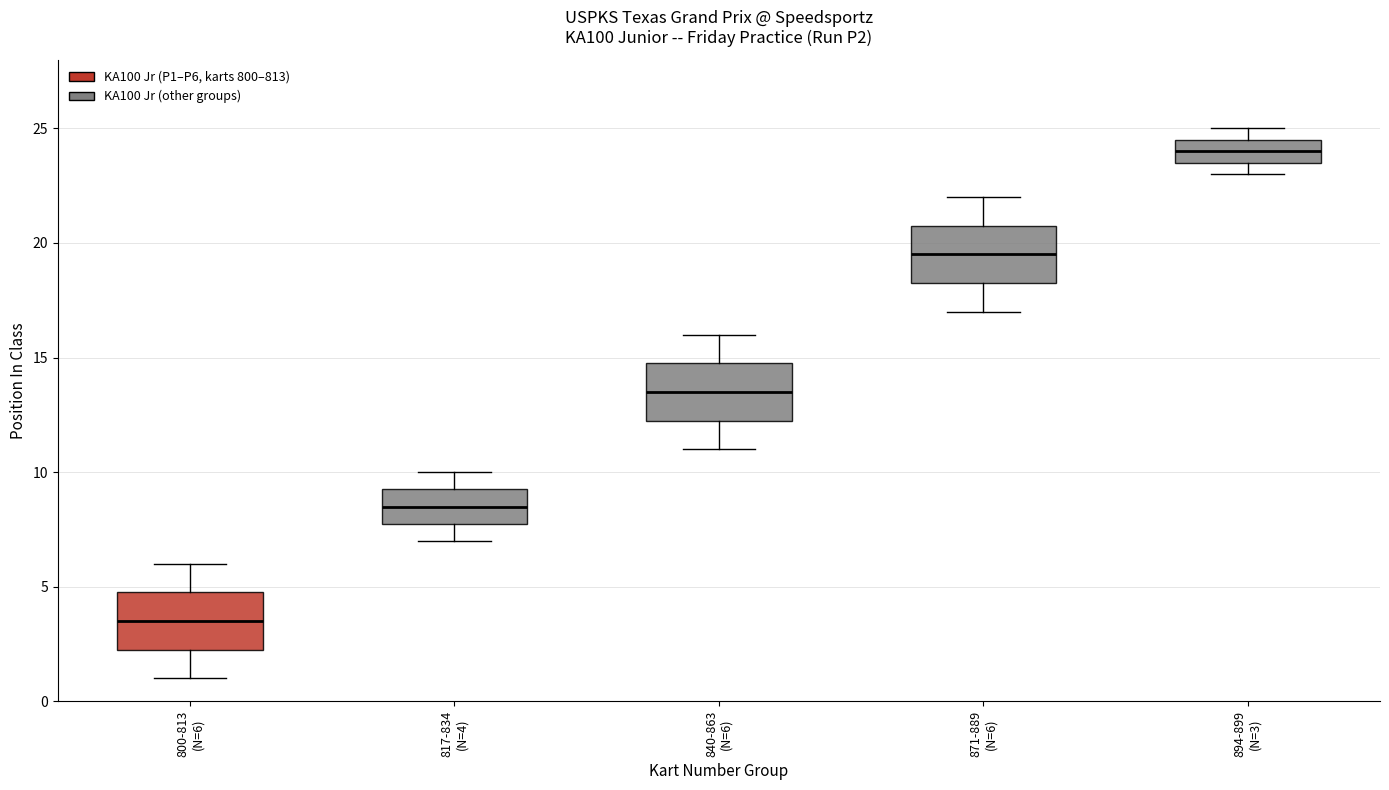

Reading left to right, read every box against the y-axis: the position of its median line, the range the box covers, and the ends of its whiskers. The values are not printed on the chart, so give them approximately, as read against the axis.

800-813 (N=6): median 3.5, box 2.5 to 5.0, whiskers 1.0 to 6.0
817-834 (N=4): median 8.5, box 8.0 to 9.5, whiskers 7.0 to 10.0
840-863 (N=6): median 13.5, box 12.5 to 15.0, whiskers 11.0 to 16.0
871-889 (N=6): median 19.5, box 18.5 to 21.0, whiskers 17.0 to 22.0
894-899 (N=3): median 24.0, box 23.5 to 24.5, whiskers 23.0 to 25.0